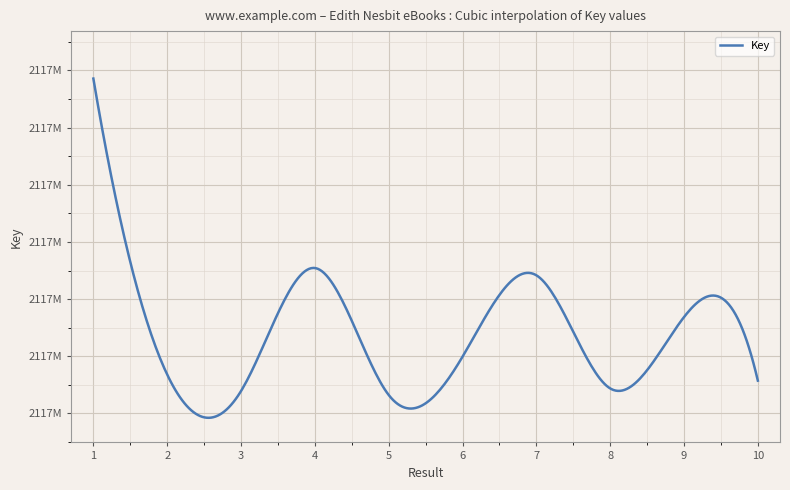

Does the chart display data point markers on the line(s)?

No